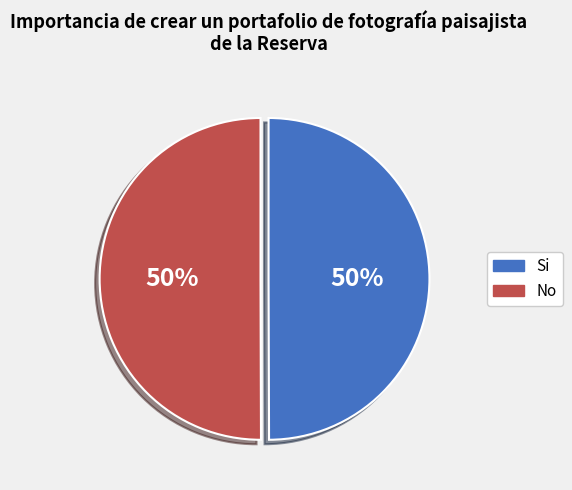

To the nearest percent, what is the average slice percentage?

50%